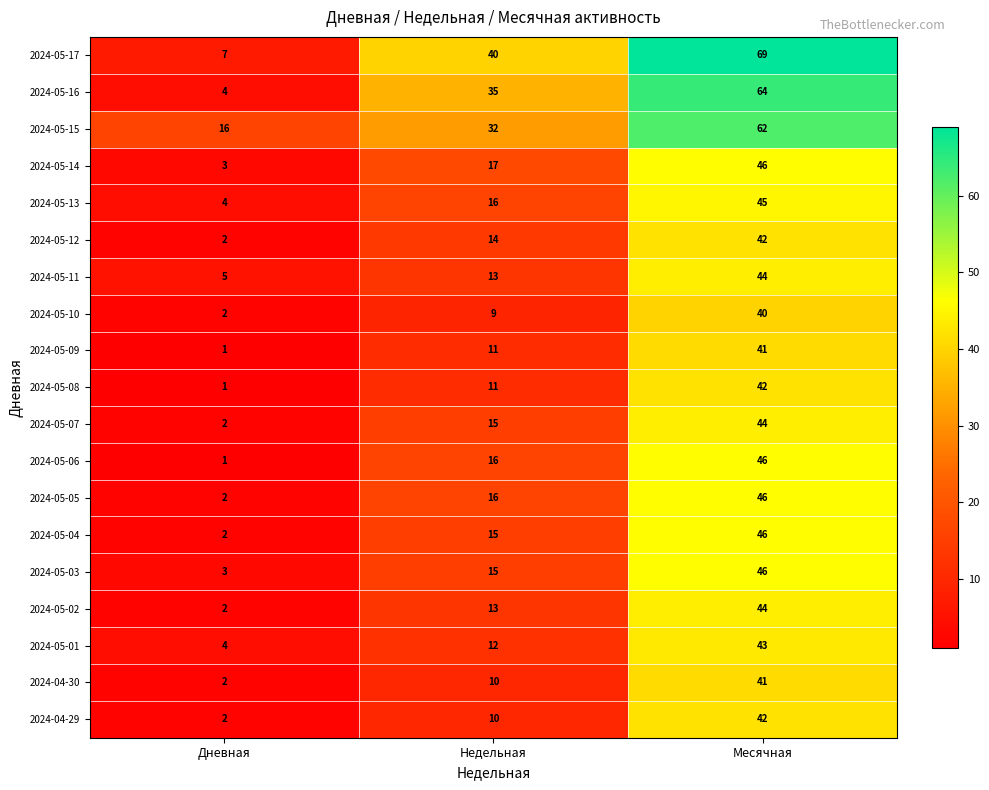

At which category does the chart reach its peak across all series?

Месячная